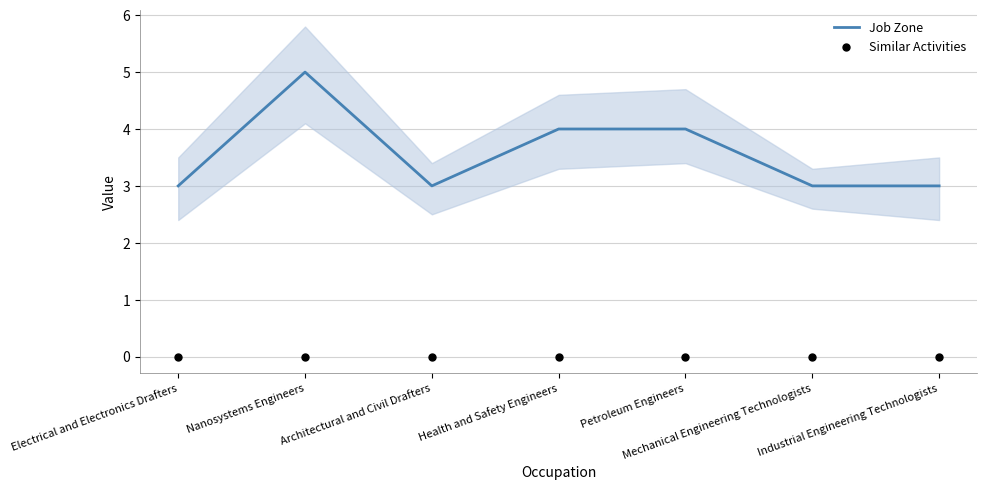

At how many categories does at least one series exceed 0?

7